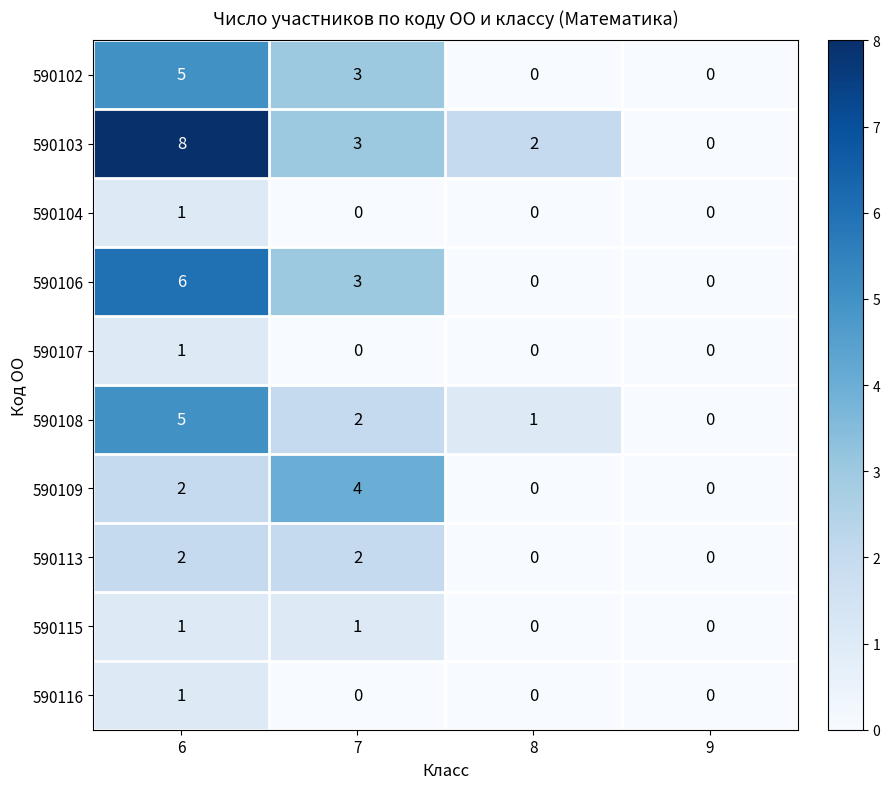

What is the sum of all 590109 values?

6